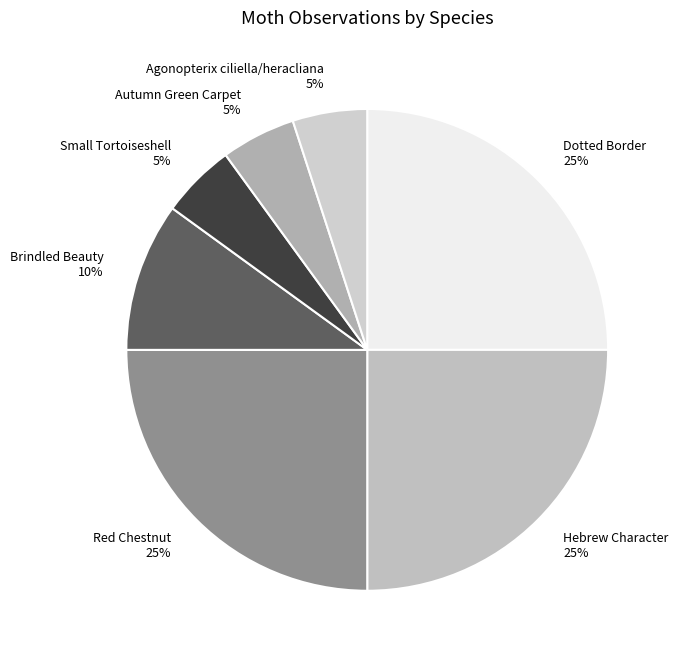

Combined, do Dotted Border and Brindled Beauty account for over 50%?

No